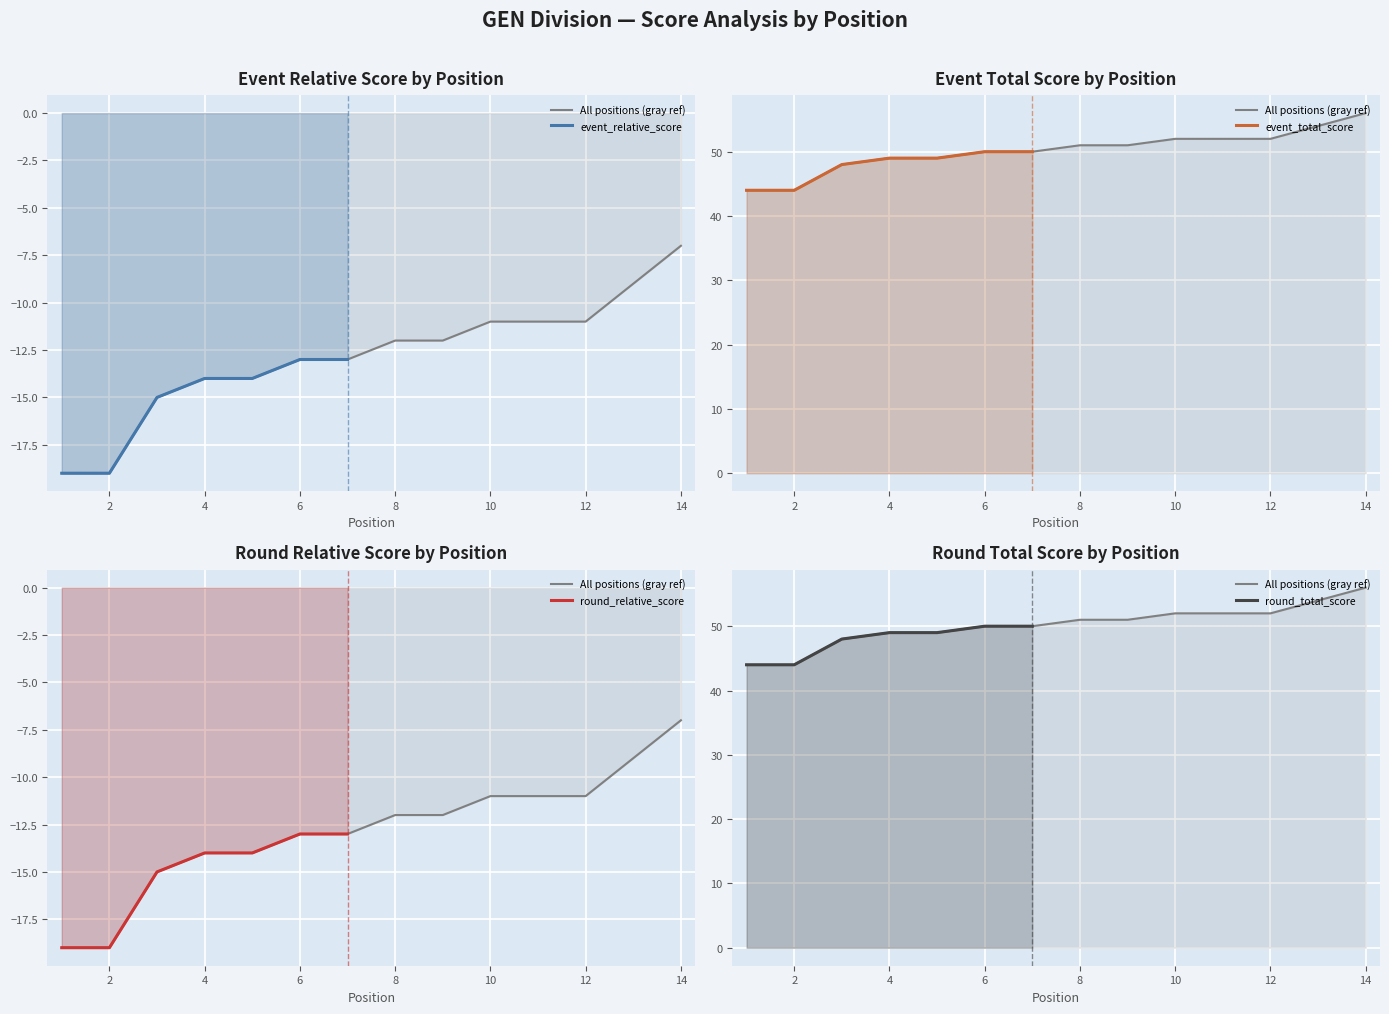

Reading left to right, list all the values displayed in this chart.

event_relative_score: -19	-19	-15	-14	-14	-13	-13	-12	-12	-11	-11	-11	-9	-7
event_total_score: 44	44	48	49	49	50	50	51	51	52	52	52	54	56
round_relative_score: -19	-19	-15	-14	-14	-13	-13	-12	-12	-11	-11	-11	-9	-7
round_total_score: 44	44	48	49	49	50	50	51	51	52	52	52	54	56